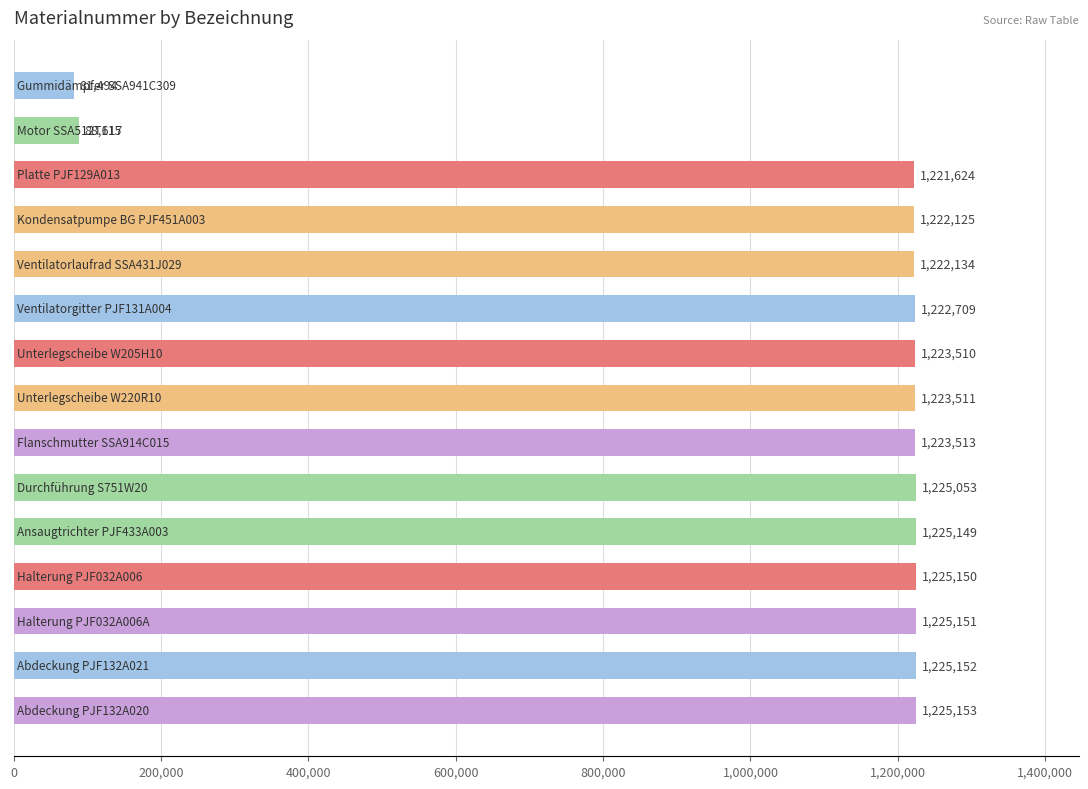

What is the average value?

1072003